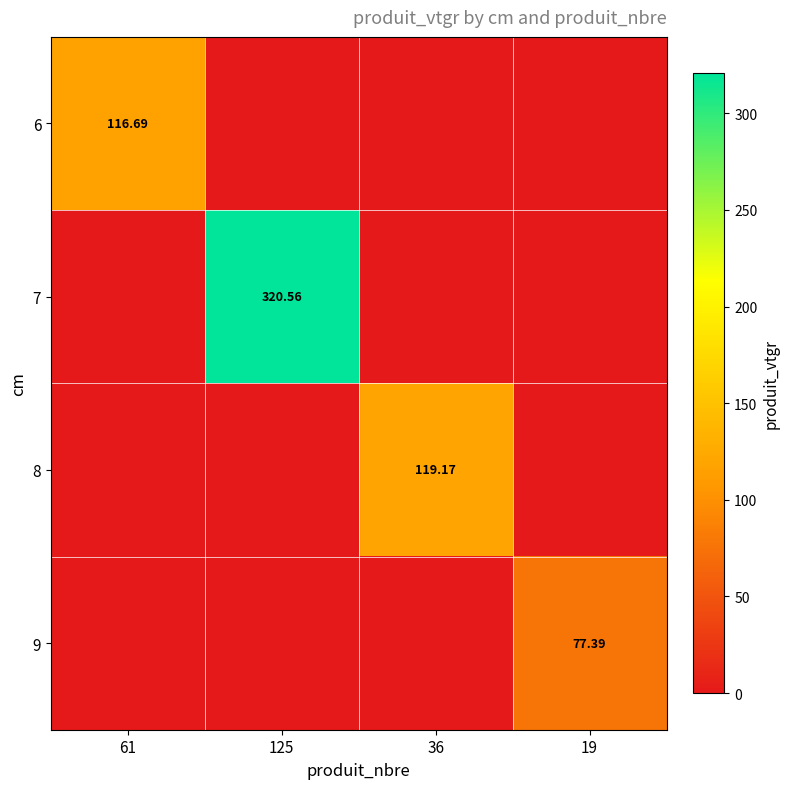

How many values in the 9 series exceed 0?

1